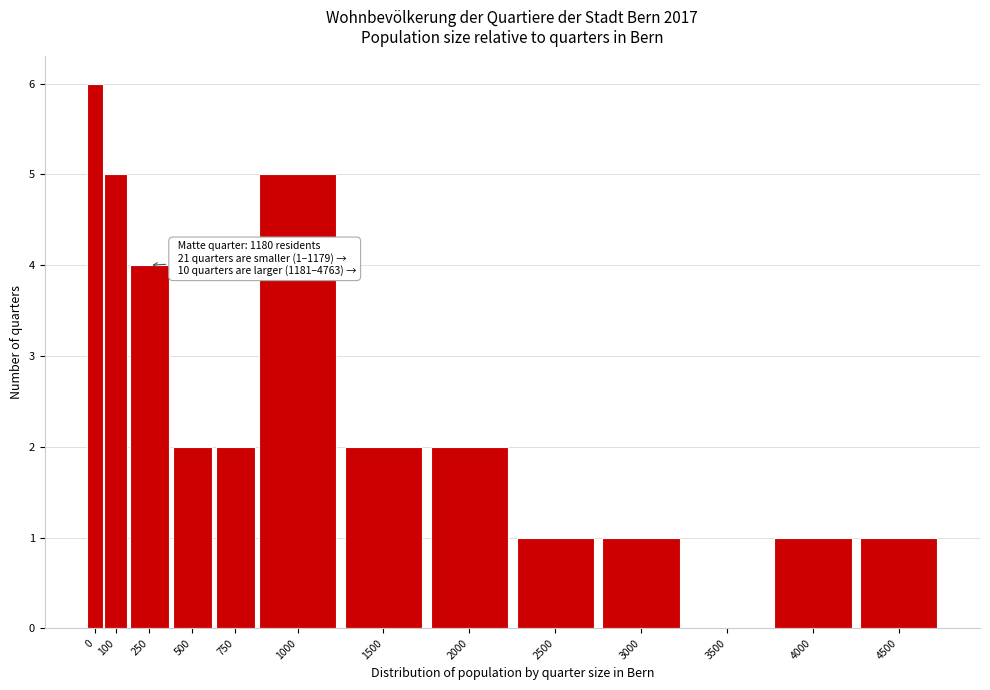

Reading left to right, extract all data points from this chart.

0=6	100=5	250=4	500=2	750=2	1000=5	1500=2	2000=2	2500=1	3000=1	3500=0	4000=1	4500=1